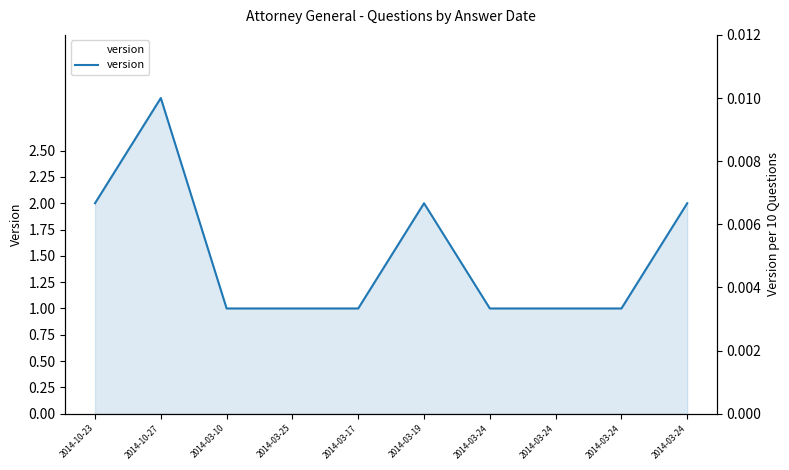

At which category does the chart reach its minimum across all series?

2014-03-10